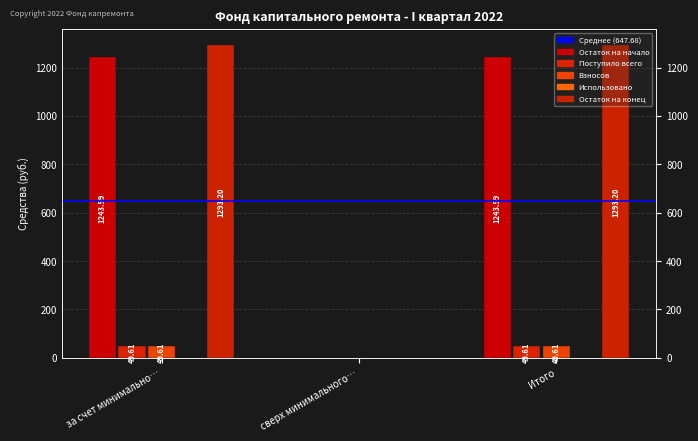

Which has a higher value, Итого or сверх минимального…?

Итого